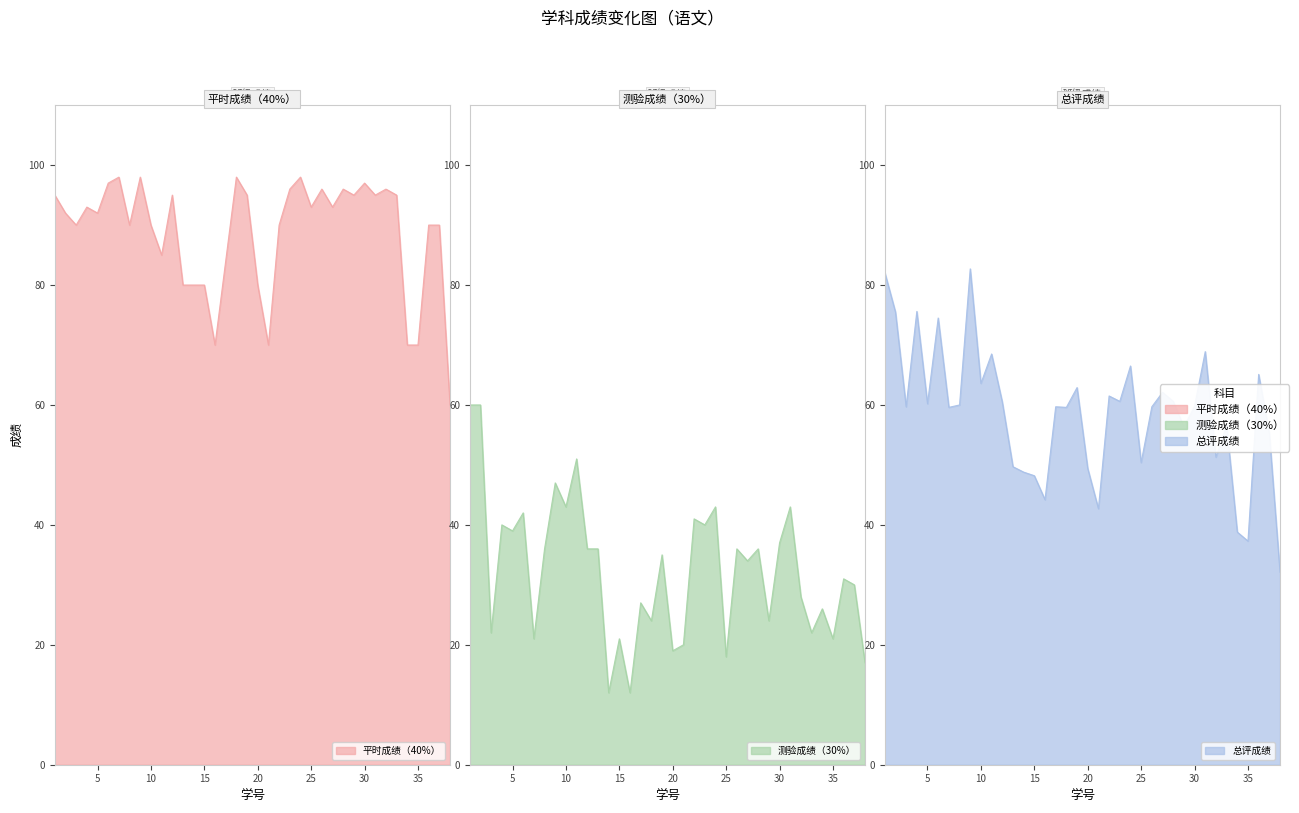

How many values in the 总评成绩 series exceed 59?

24